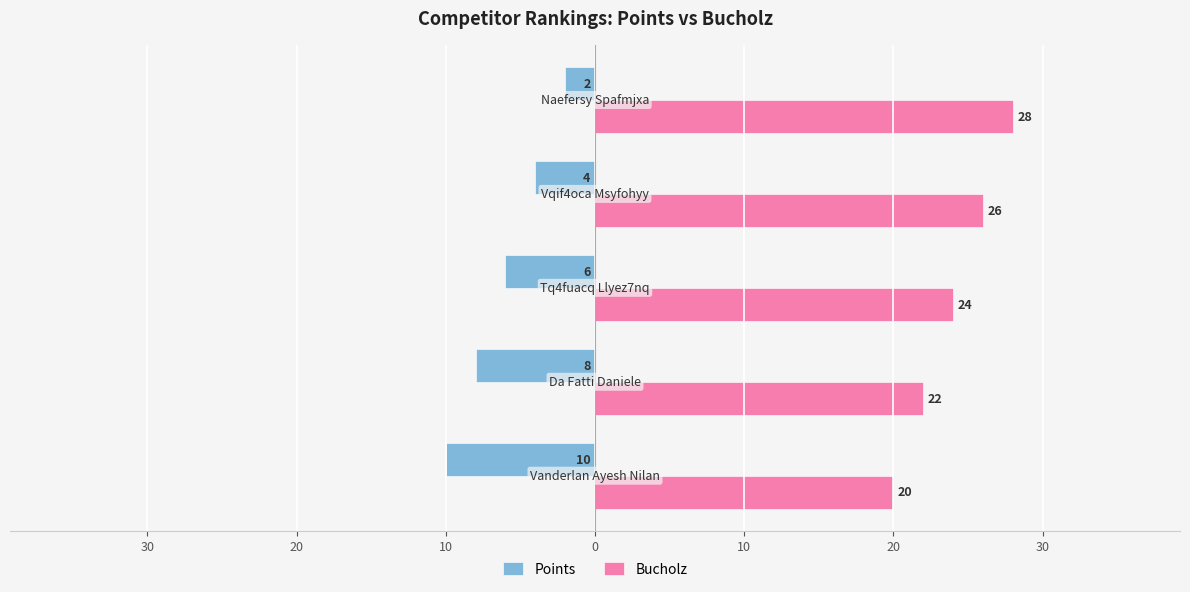

What are all the series names shown in the legend?

Points, Bucholz